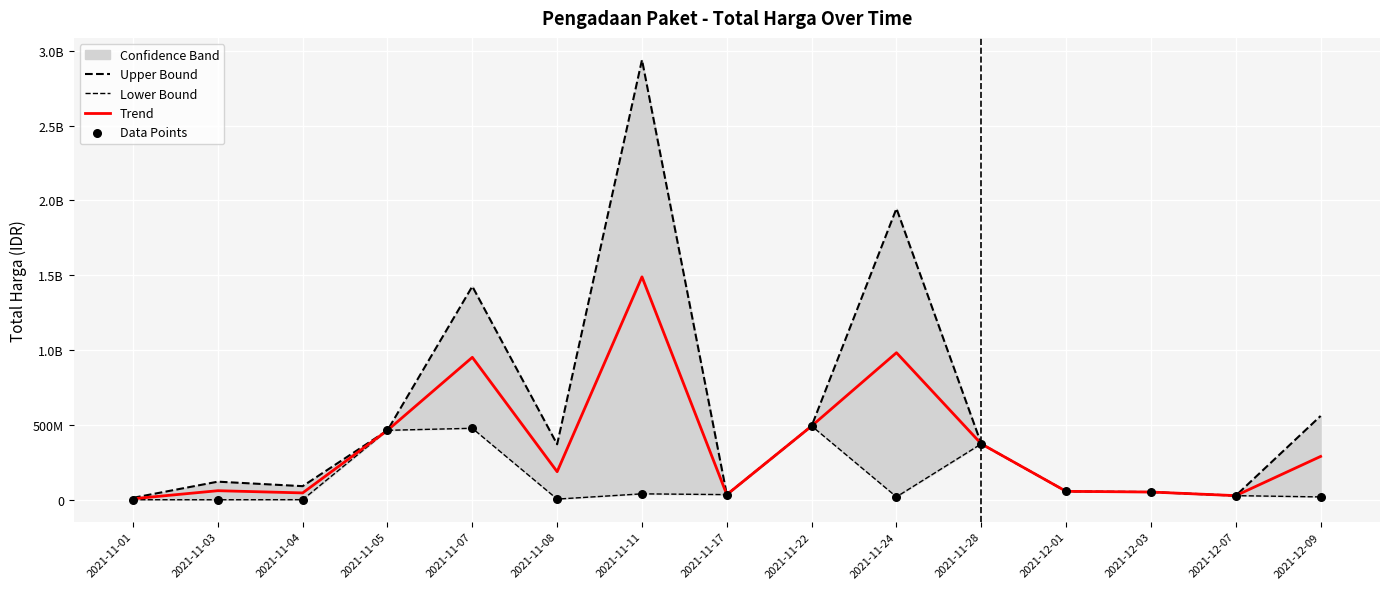

What is the total value across all series at 2021-11-07?

3332801850